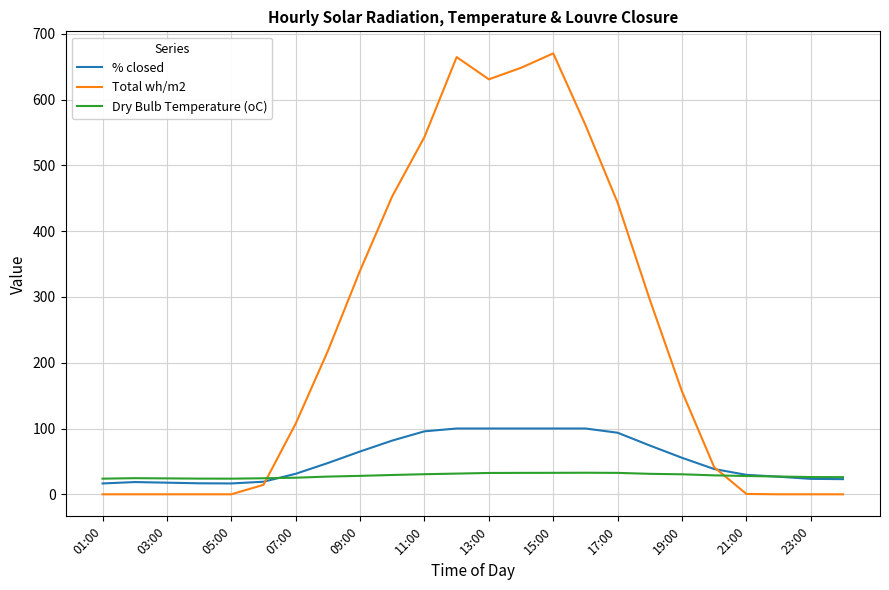

Which series has the largest total across all categories?

Total wh/m2